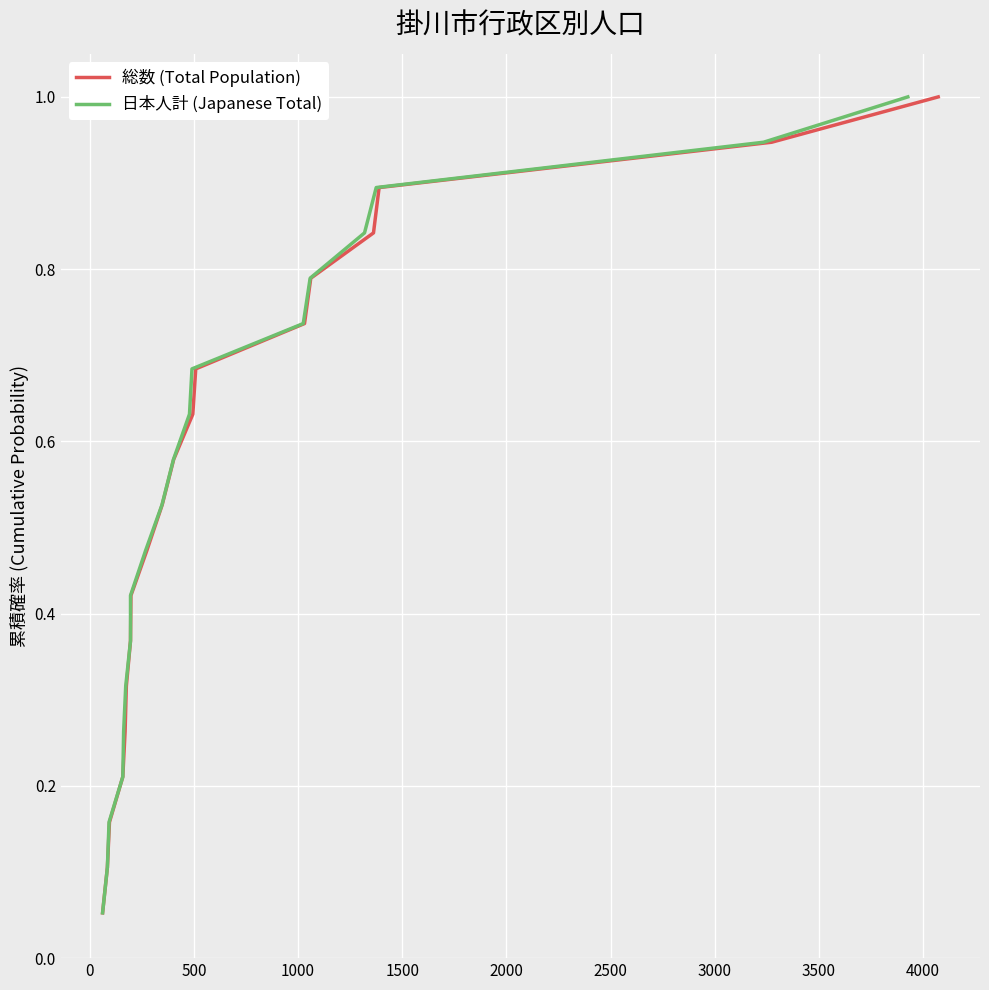

True or false: 総数 (Total Population) and 日本人計 (Japanese Total) cross at least once.

False